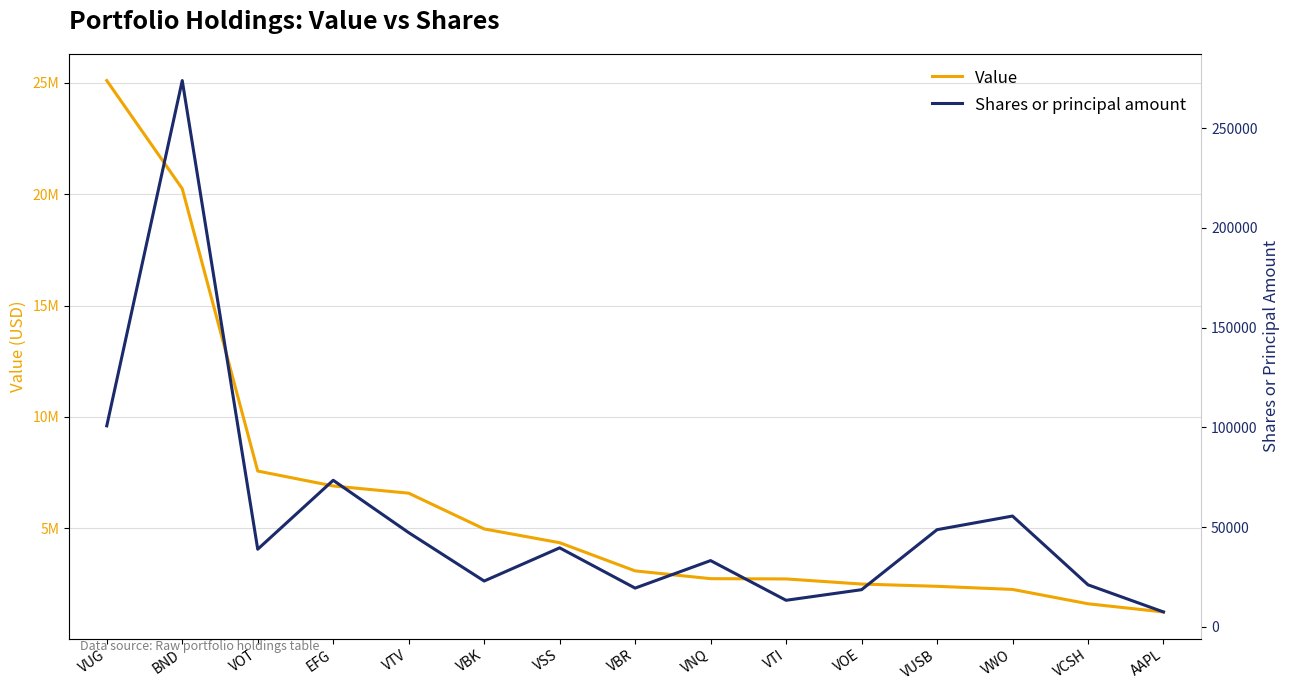

Count the number of categories in the chart.

15